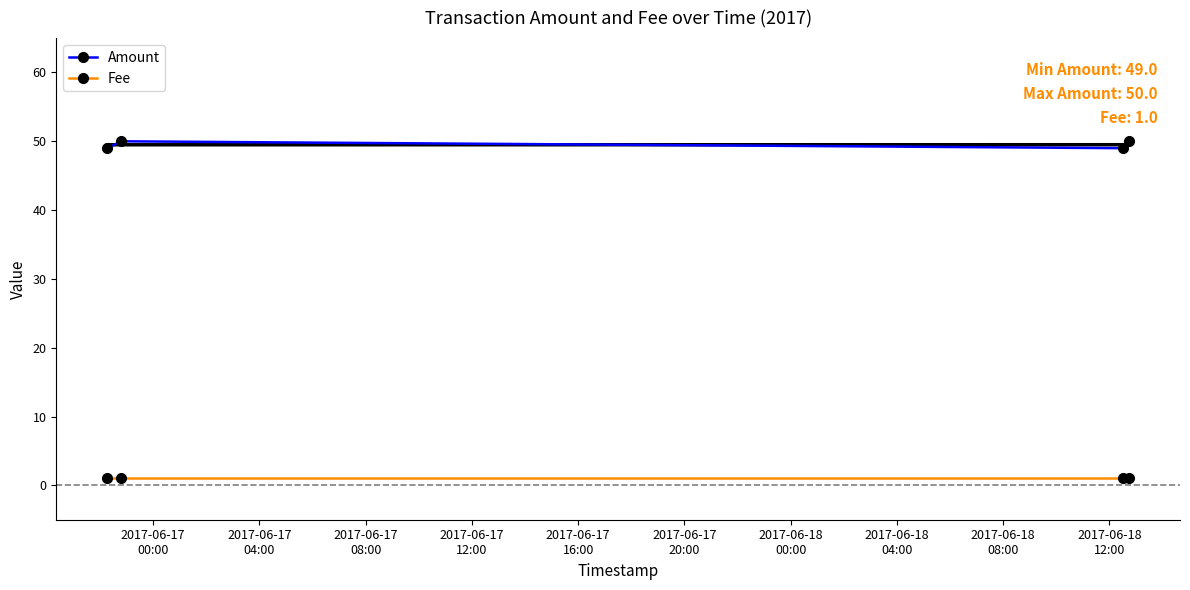

What are all the series names shown in the legend?

Amount, Fee